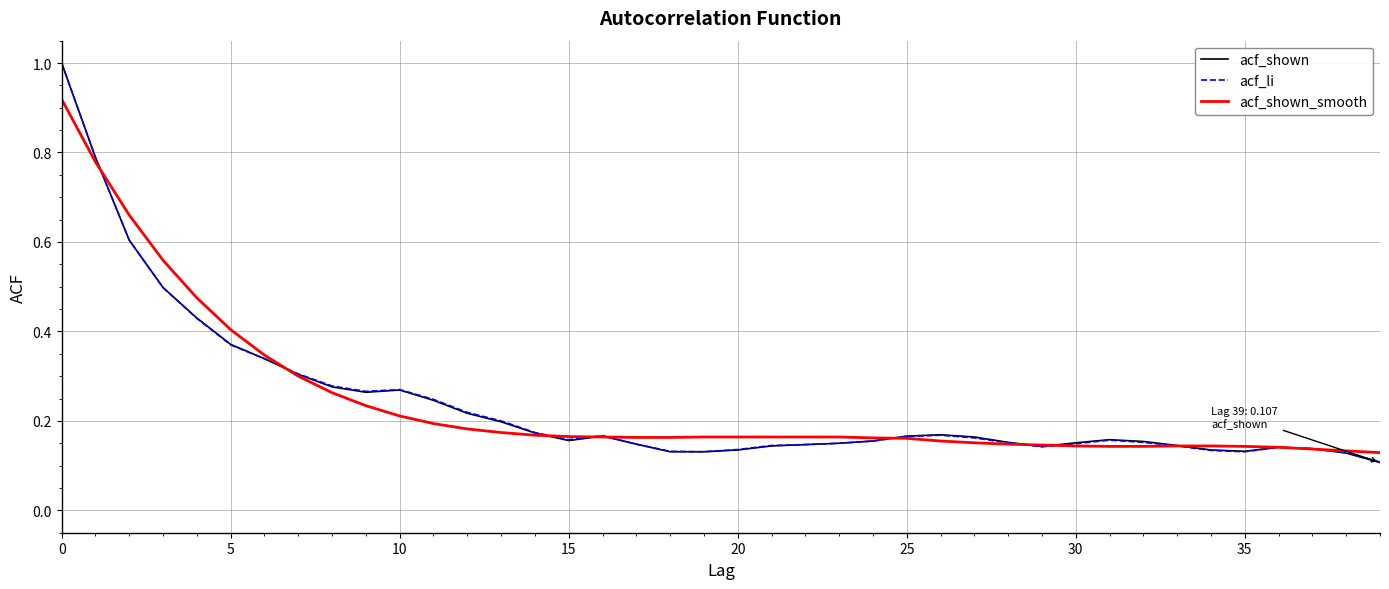

Which series has the widest spread of values?

acf_shown